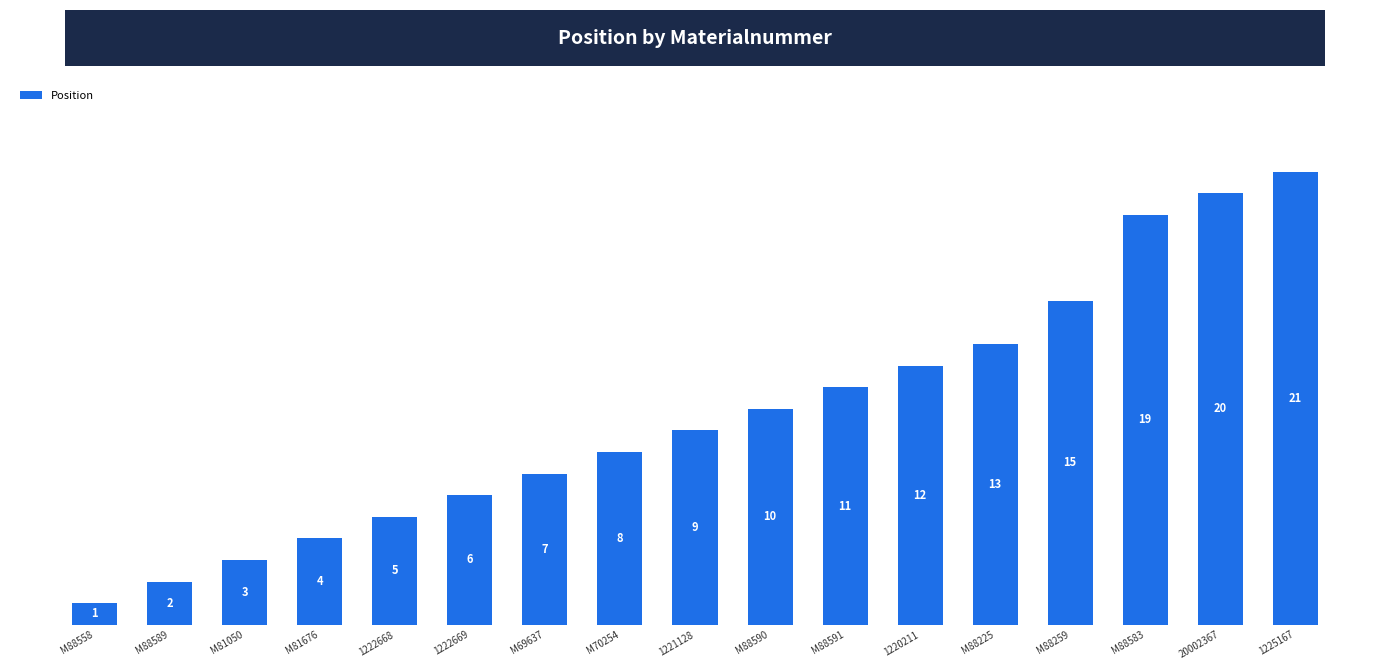

Reading right to left, what are all the values shown in this chart?

21	20	19	15	13	12	11	10	9	8	7	6	5	4	3	2	1